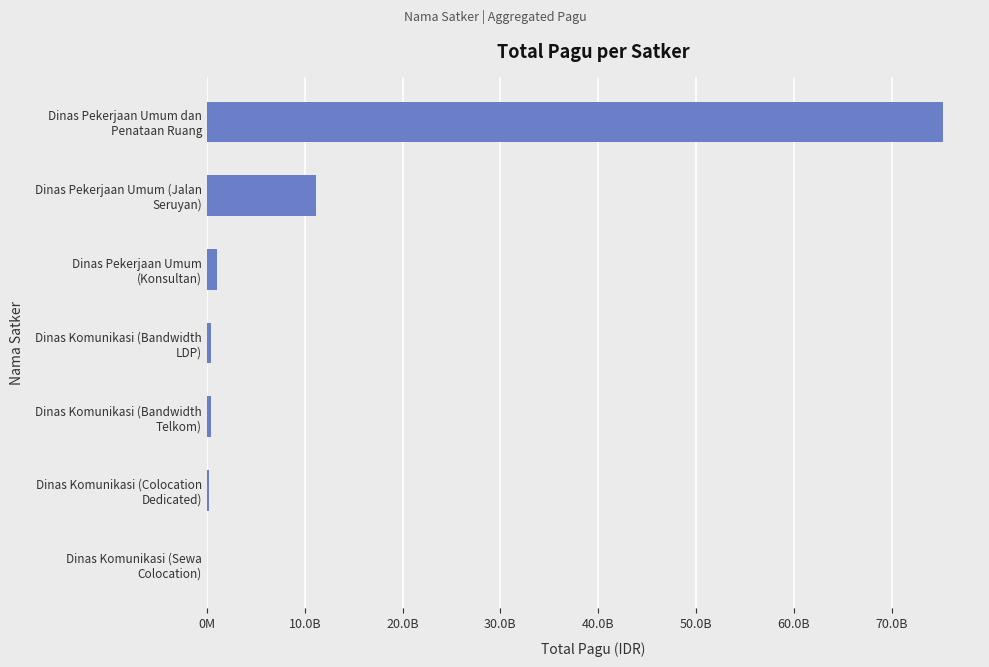

What is the minimum value shown in the chart?

53280000